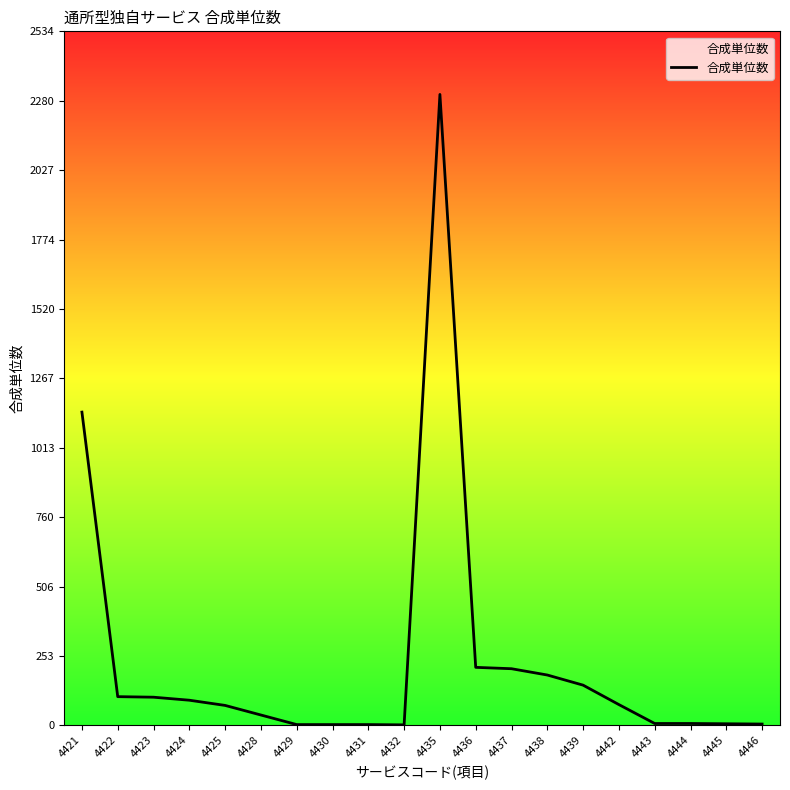

Approximately how many times larger is the value at 4425 compared to 4430?

24.3